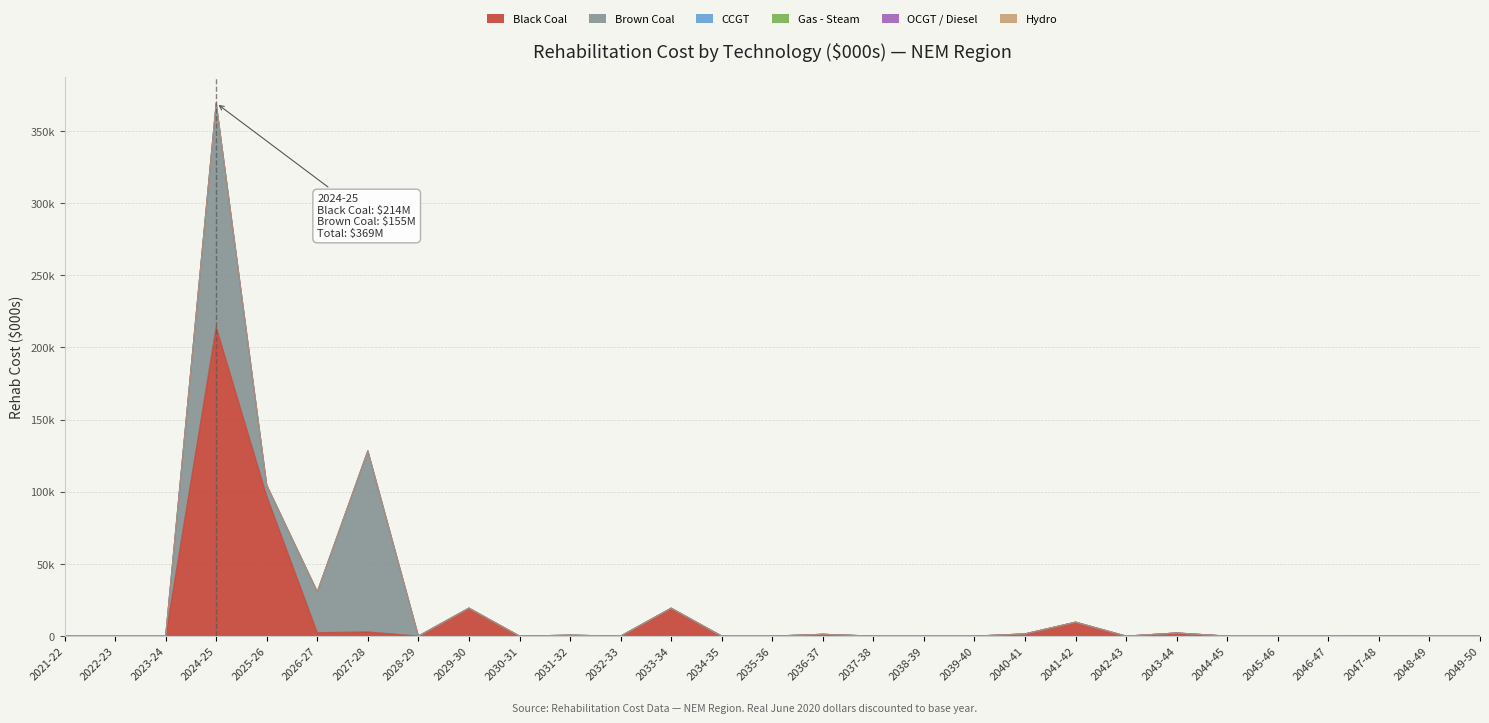

How many lines are shown in the chart?

6